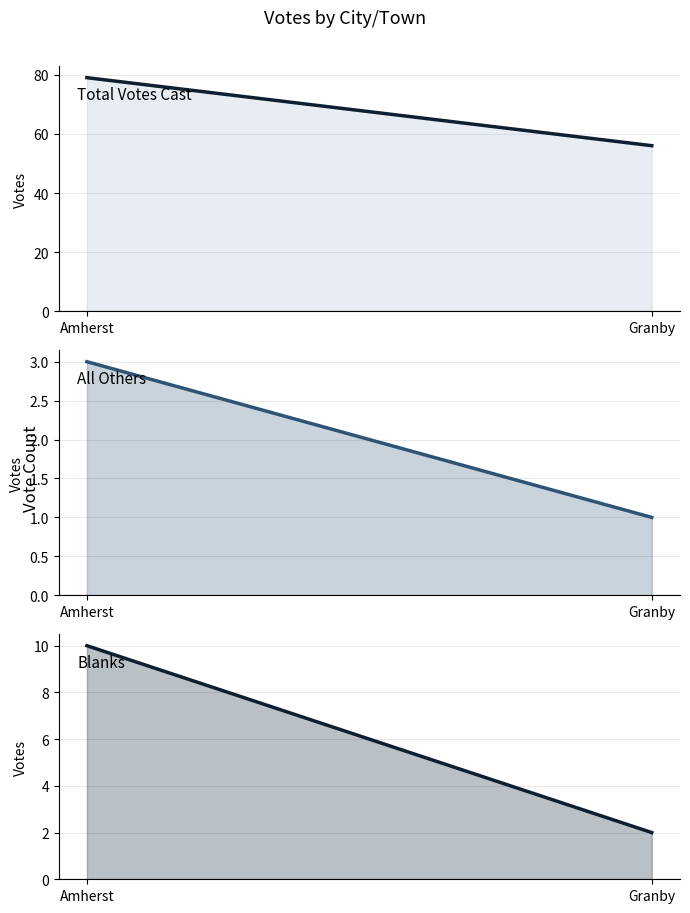

What is the total value across all series at Amherst?

92